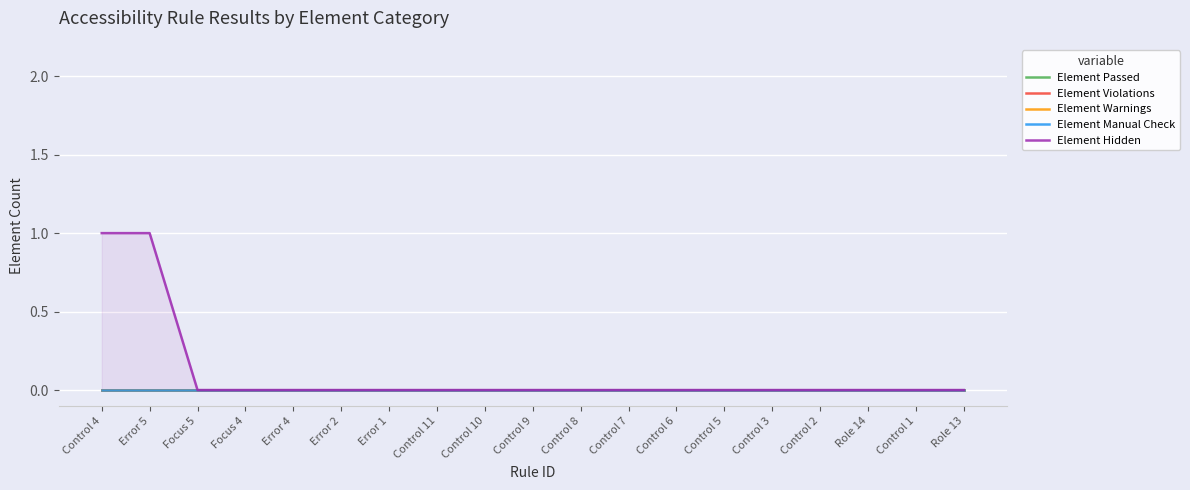

Is the value of Element Passed at Control 6 greater than the value of Element Warnings at Control 7?

No